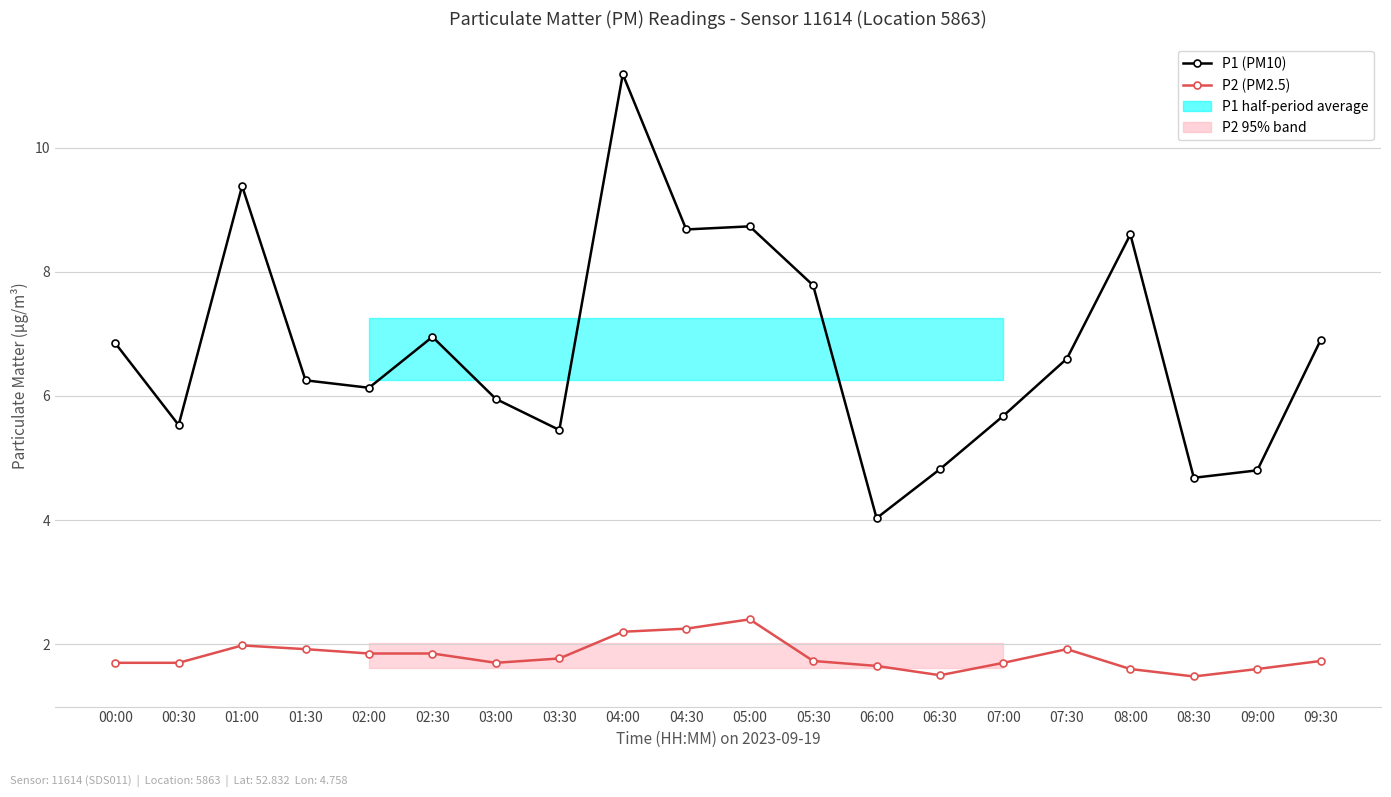

What is the highest value of the P2 (PM2.5) series?

2.4